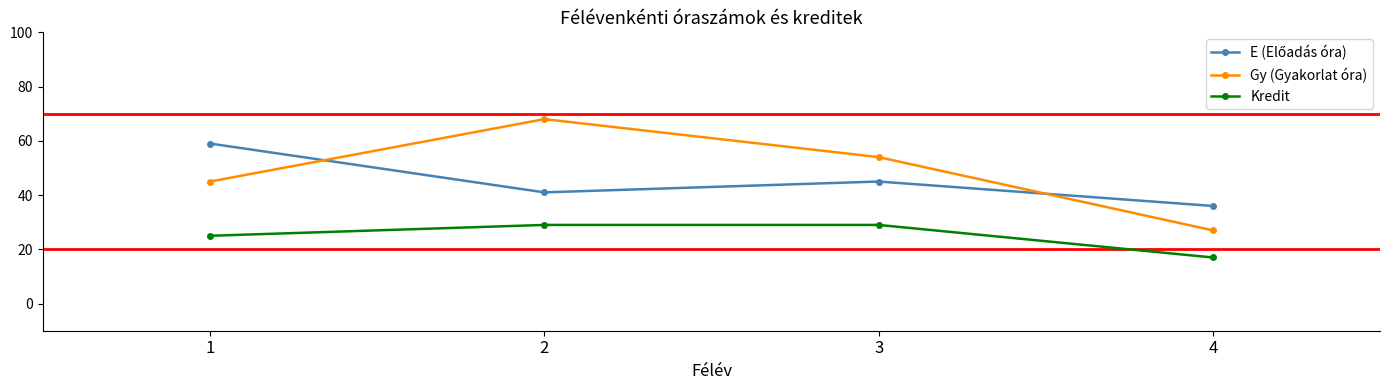

What is the difference between the second highest and minimum values in the Kredit series?

12